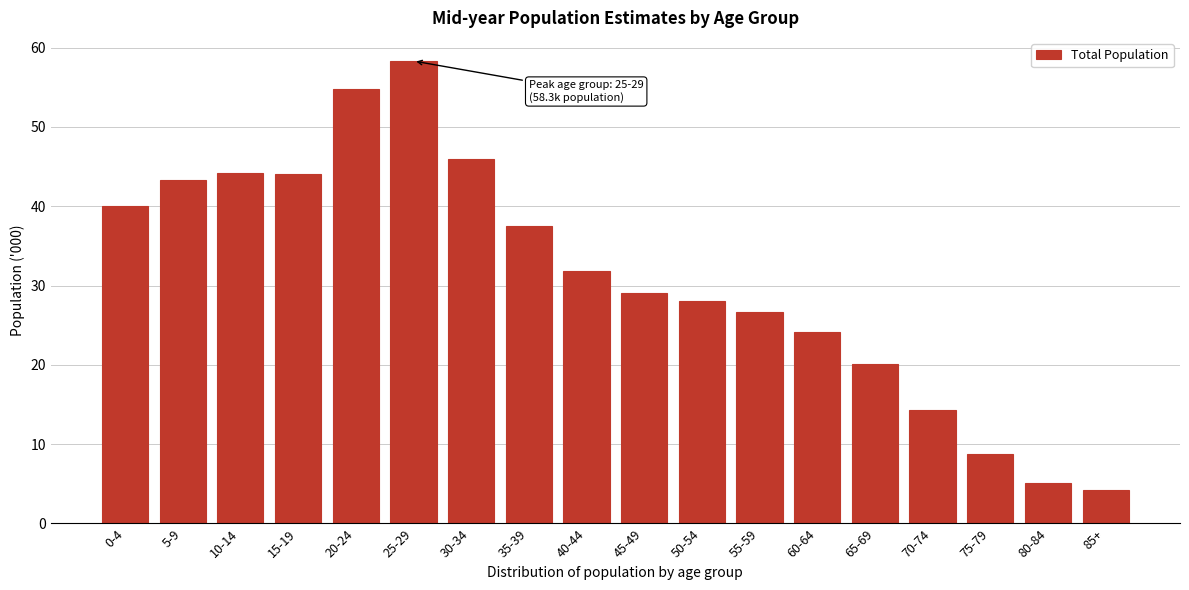

What is the label of the 16th bar from the right?

10-14